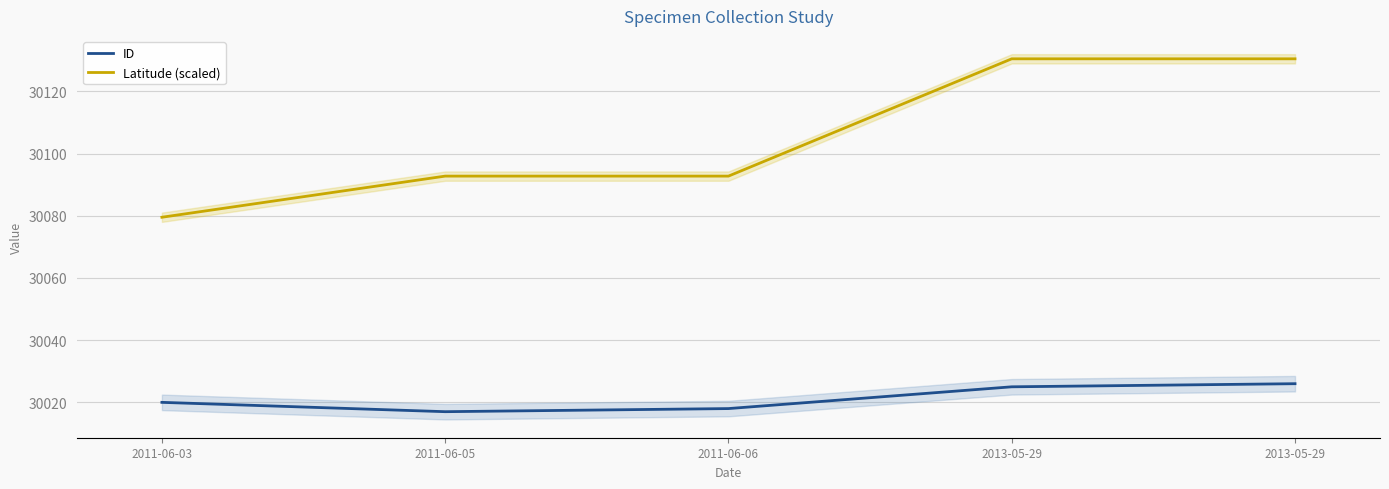

Is it true that ID equals 49046.3 at 2011-06-06?

False